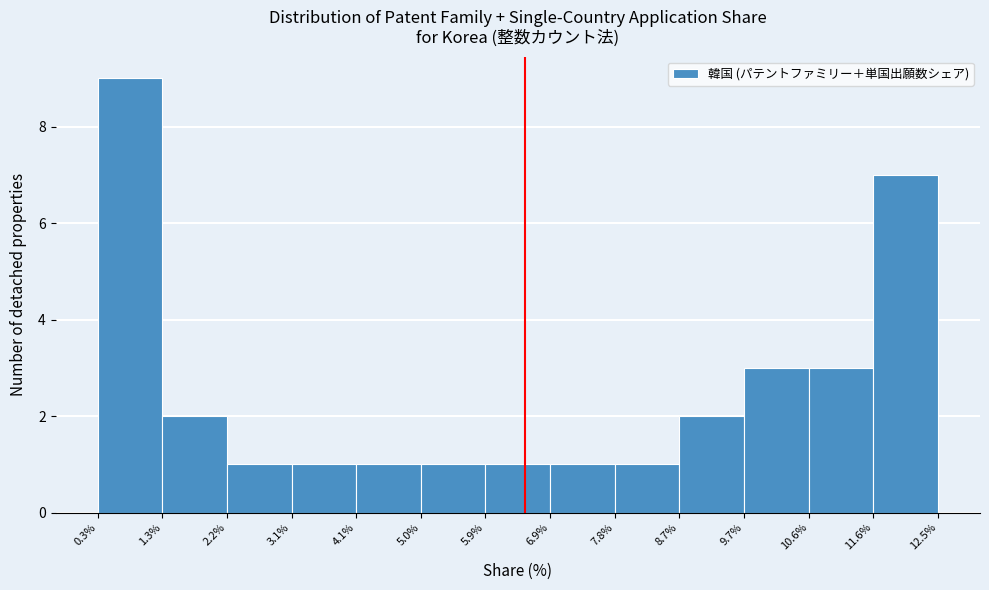

Over which range of the x-axis is the bar tallest?

0.3% to 1.3%